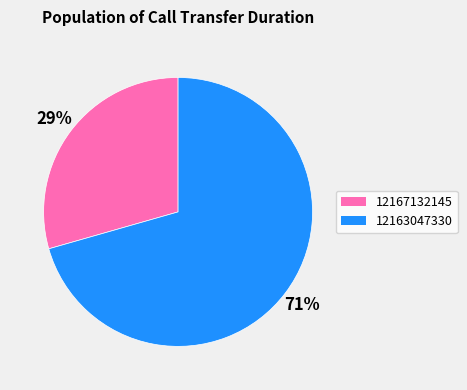

Does any single category account for the majority?

Yes